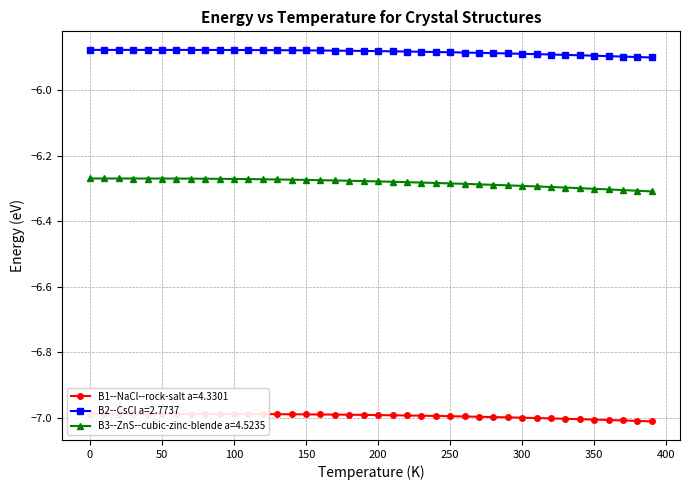

Which series has the widest spread of values?

B3--ZnS--cubic-zinc-blende a=4.5235